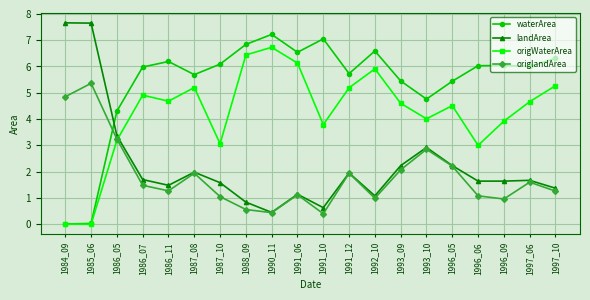

In waterArea, how many points are lower than both neighbors (excluding endpoints)?

5